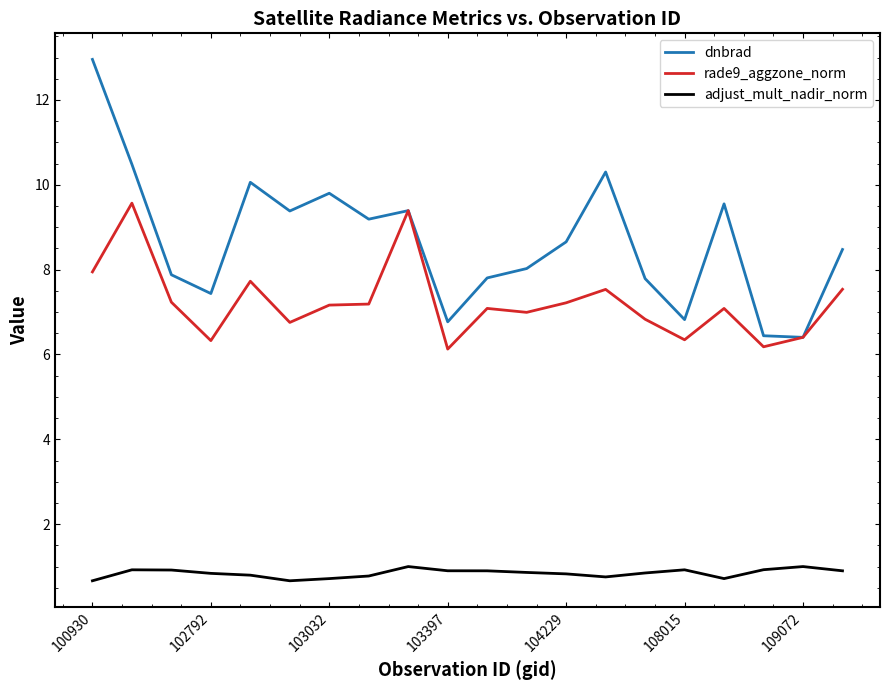

True or false: adjust_mult_nadir_norm and rade9_aggzone_norm cross at least once.

False